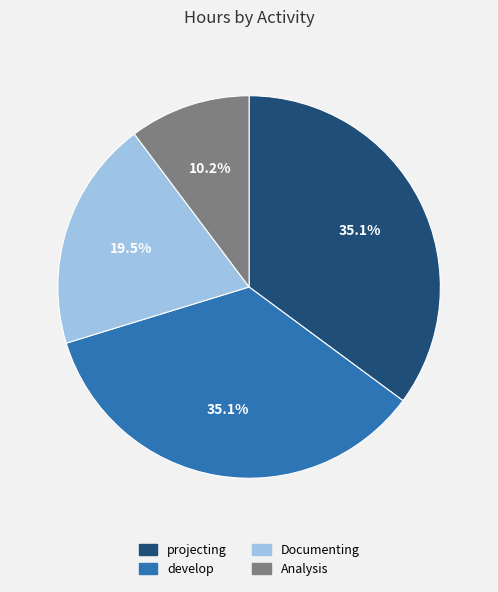

Is there any slice that represents more than half of the pie?

No